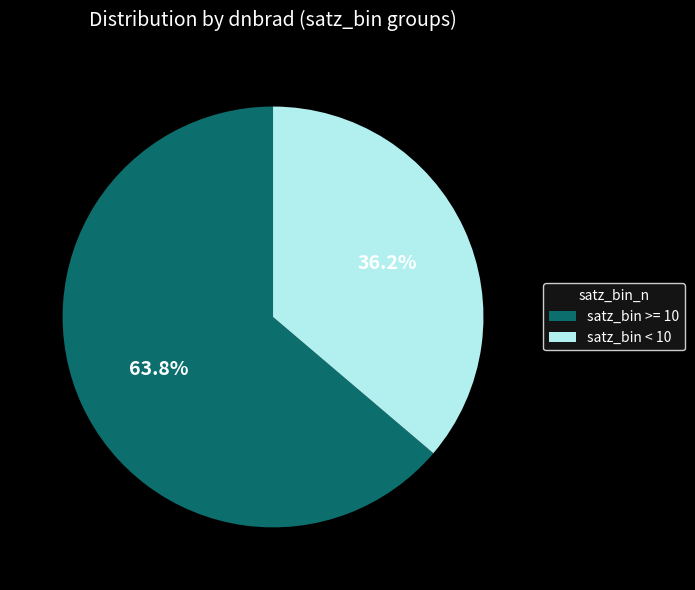

Does any single category account for the majority?

Yes